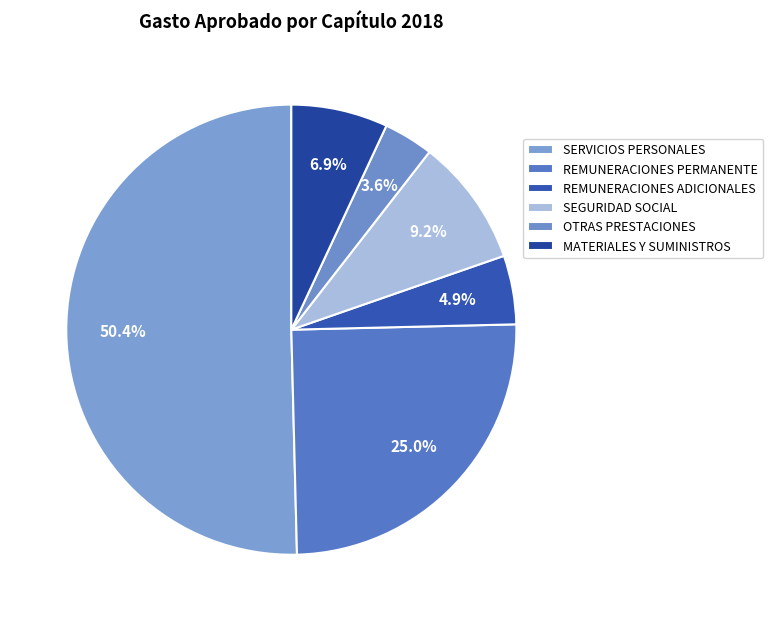

Combined, do SERVICIOS PERSONALES and MATERIALES Y SUMINISTROS account for over 50%?

Yes